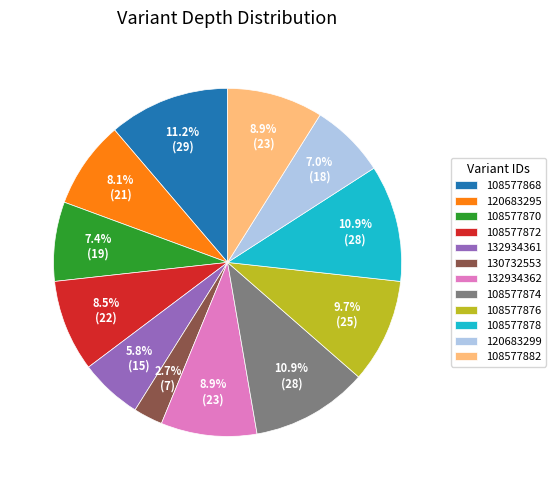

How many slices are in this pie chart?

12